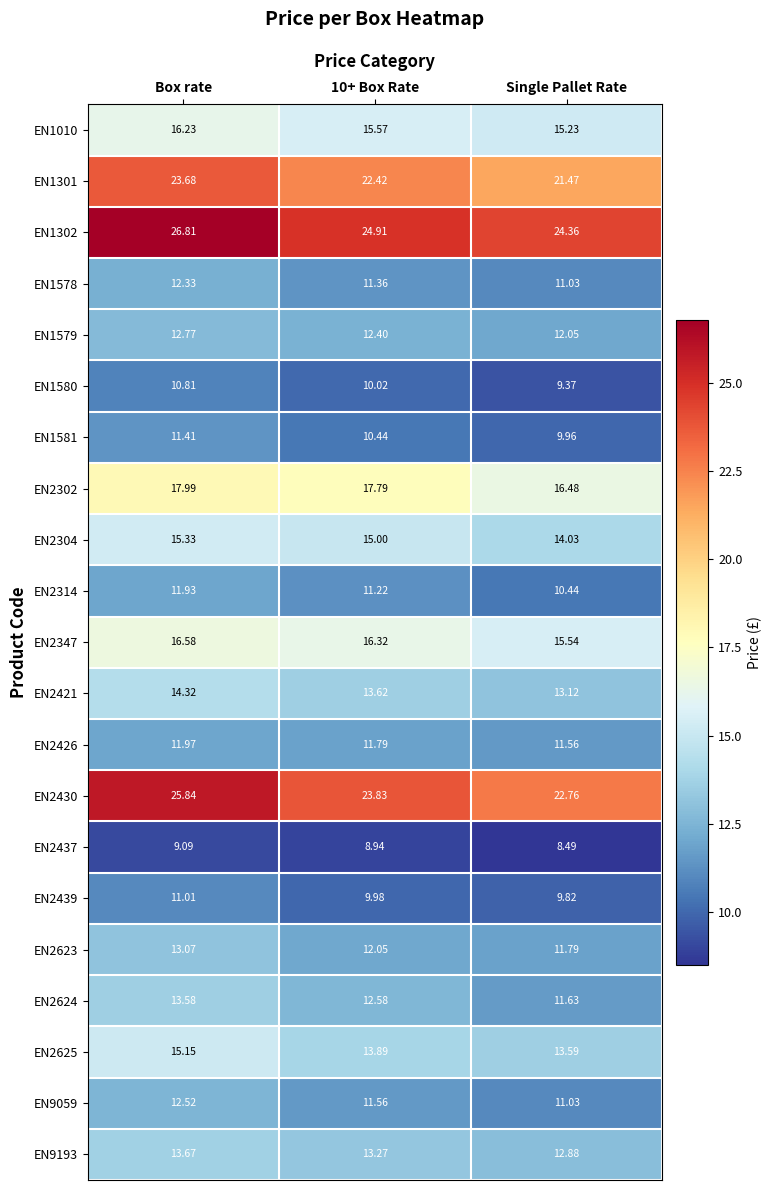

What is the minimum value shown in the chart?

8.5